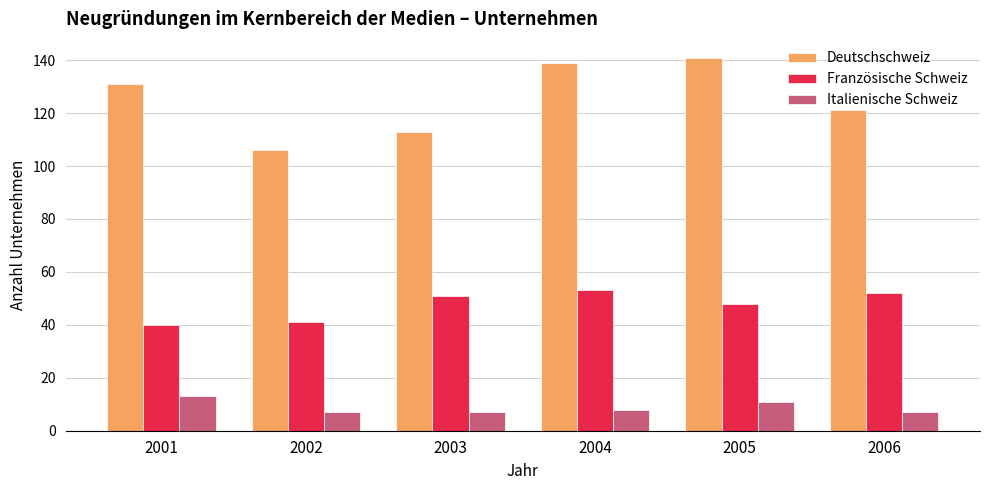

What is the difference between the Deutschschweiz values at 2001 and 2006?

10